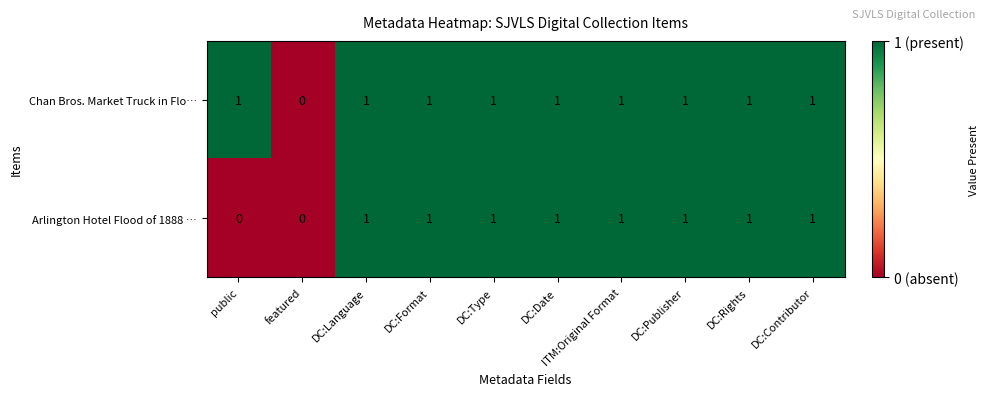

How many Chan Bros. Market Truck in Flo… values are between 1 and 2?

9